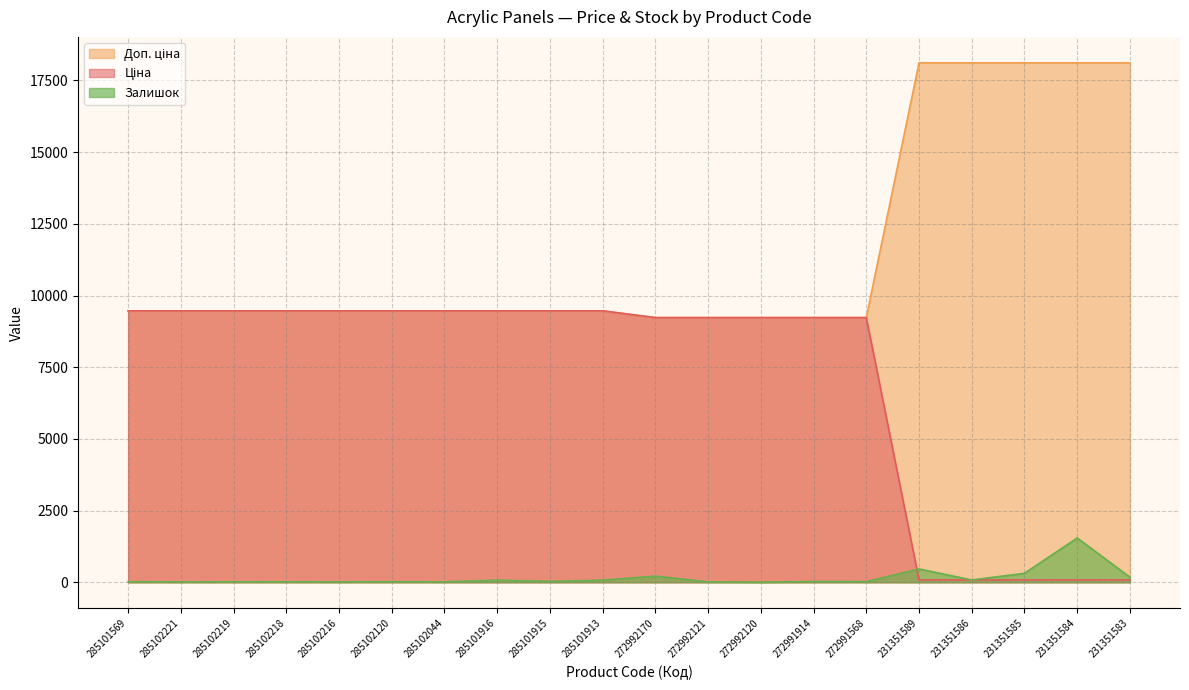

True or false: Доп. ціна has a value of 3722.3 at 231351584.

False